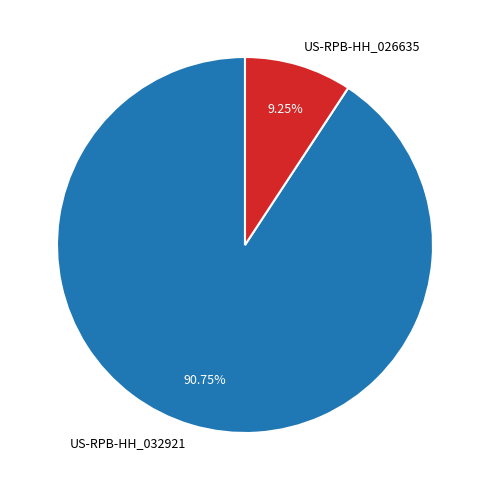

Rank the categories by value from highest to lowest.

US-RPB-HH_032921, US-RPB-HH_026635